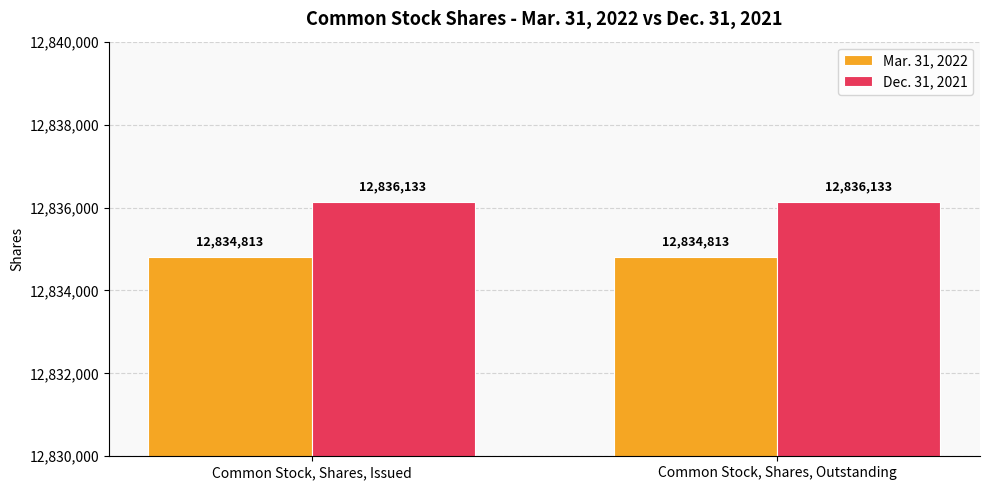

How many bars are there in total?

4